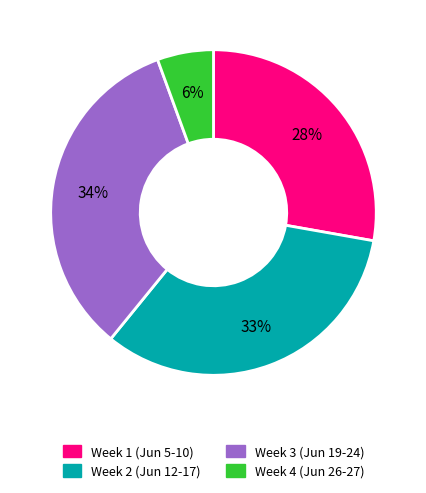

How many slices are in this pie chart?

4